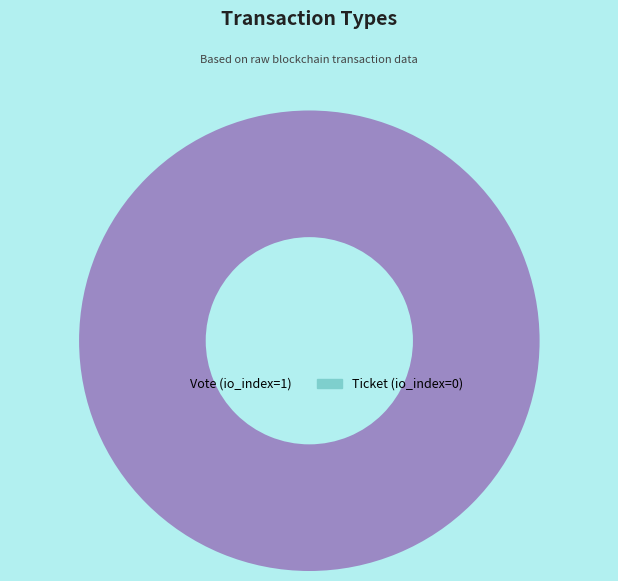

To the nearest percent, what percentage of the pie is Vote?

100%